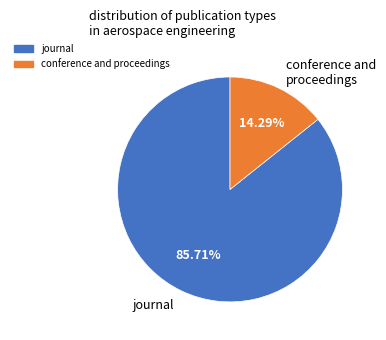

Is there any slice that represents more than half of the pie?

Yes